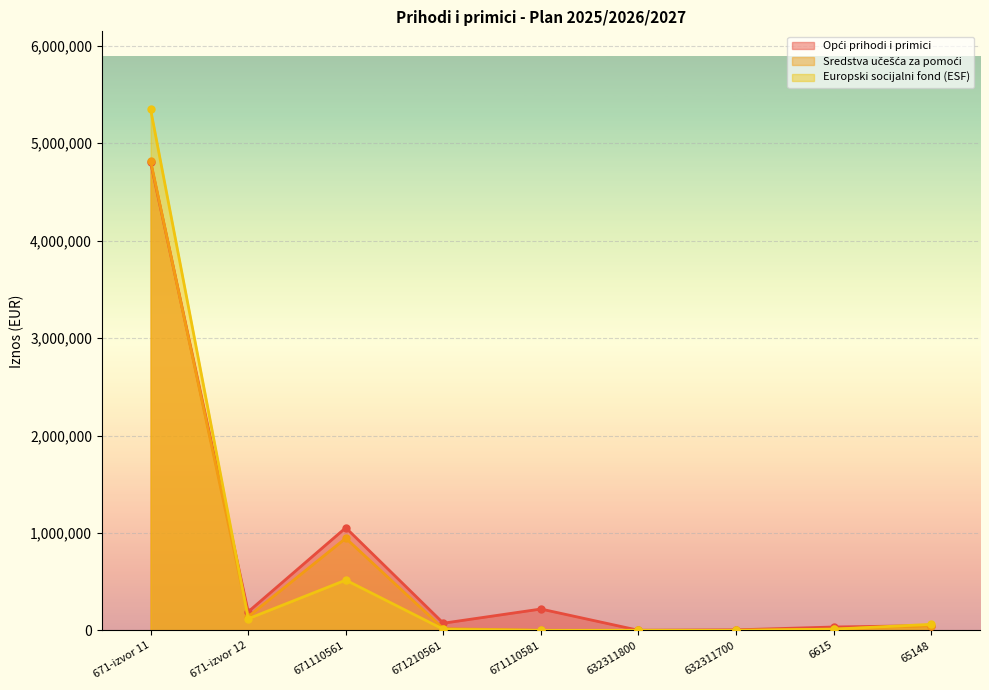

Where is the first local minimum for Opći prihodi i primici?

671-izvor 12